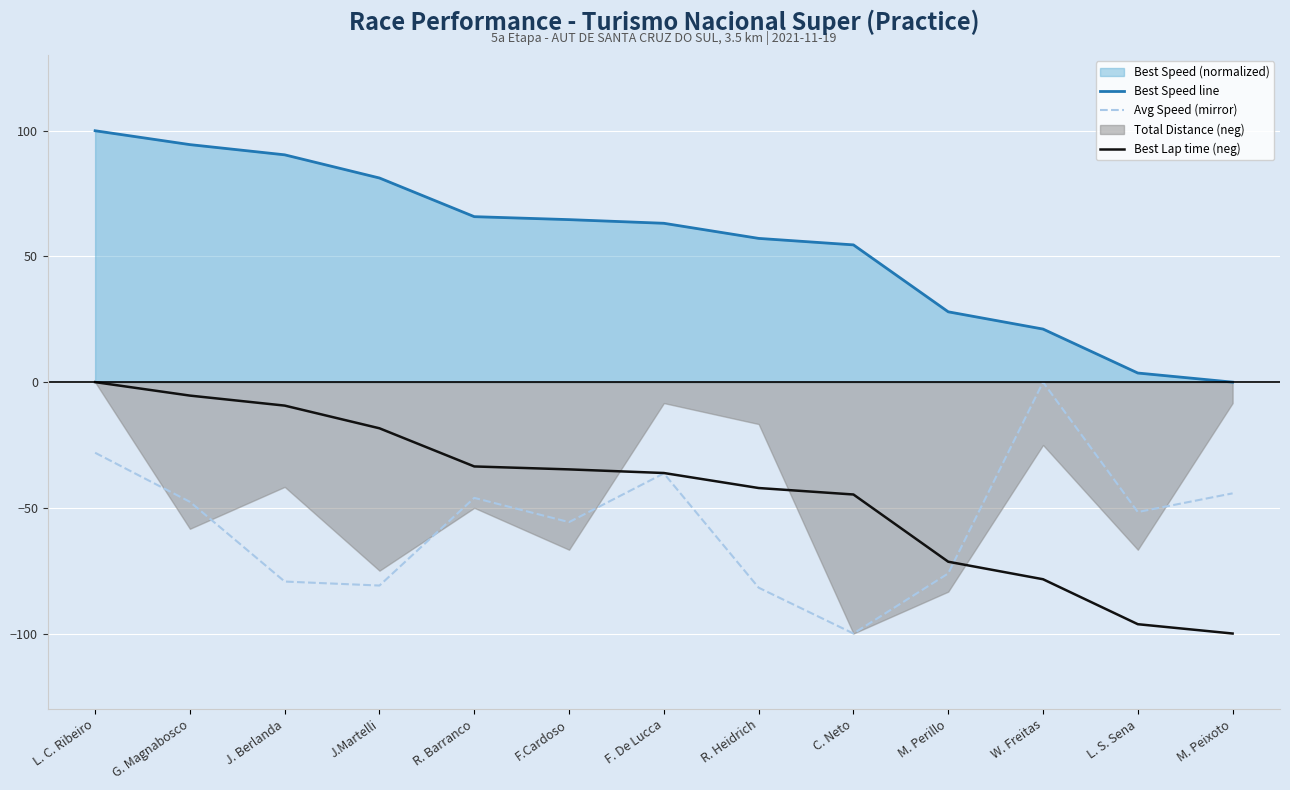

True or false: Best Speed line and Avg Speed (mirror) intersect in this chart.

False